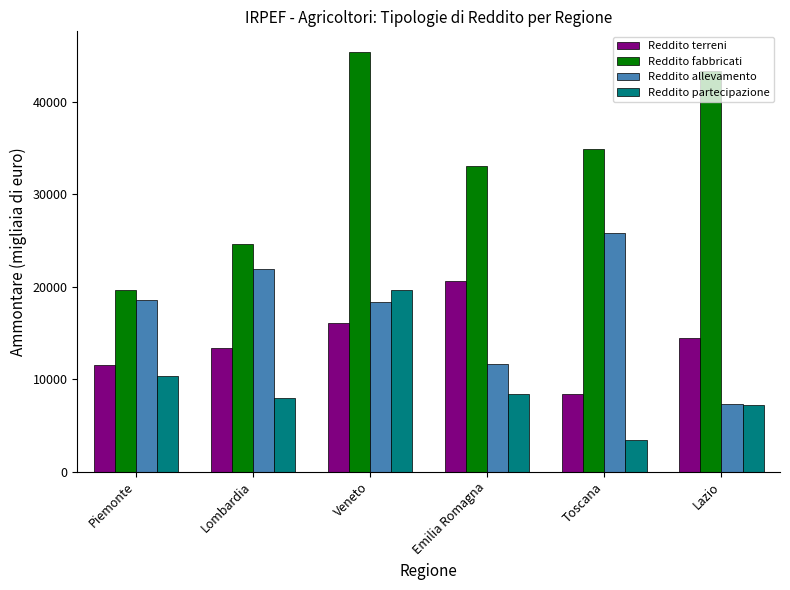

How many bars are there in total?

24